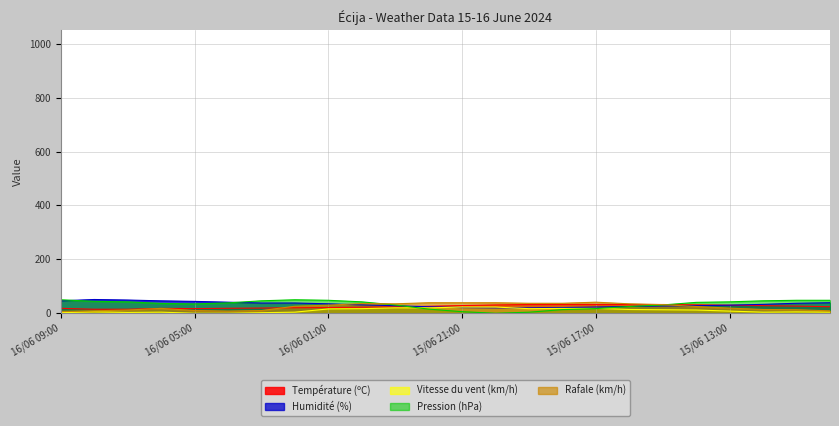

At 15/06 15:00, list the series in order from smallest to largest.

Vitesse du vent (km/h), Humidité (%), Pression (hPa), Rafale (km/h), Température (ºC)